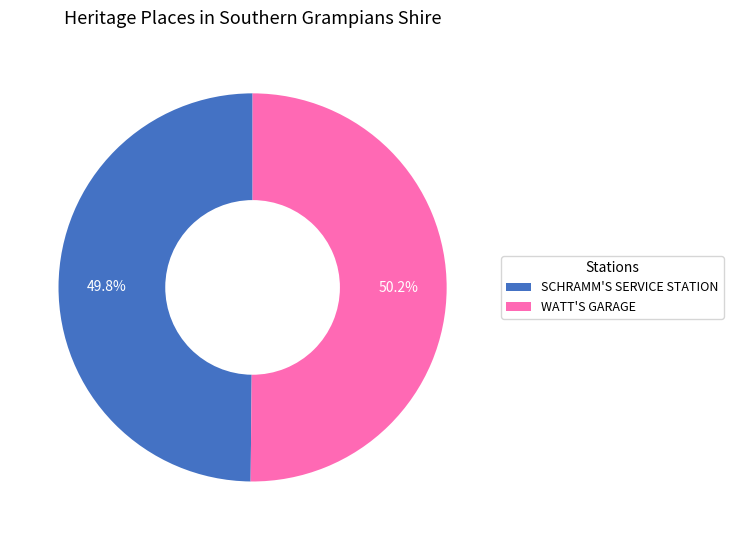

How many segments does this pie chart have?

2